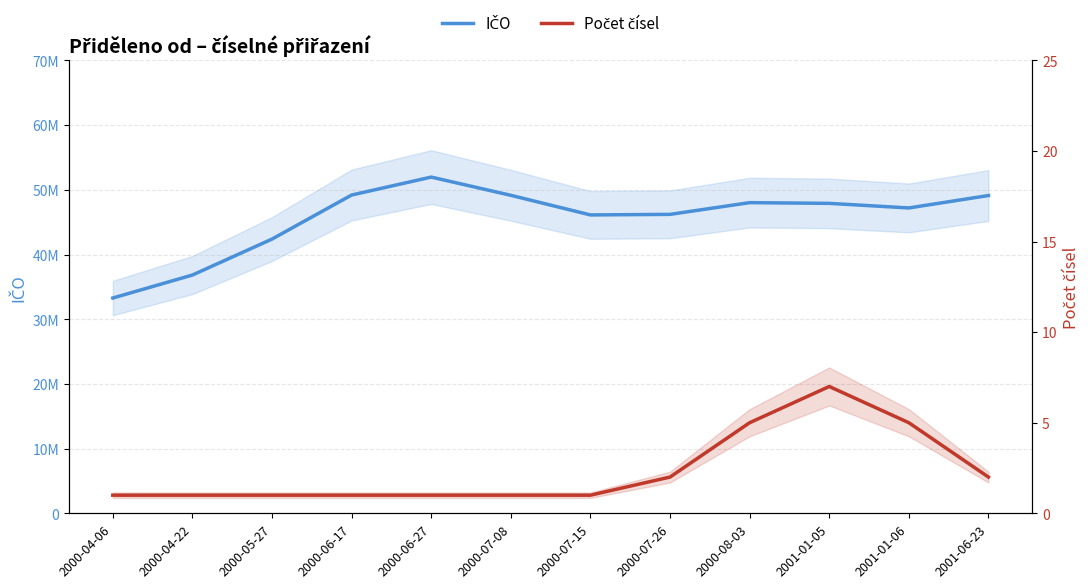

How many values in the Počet čísel series exceed 1?

5